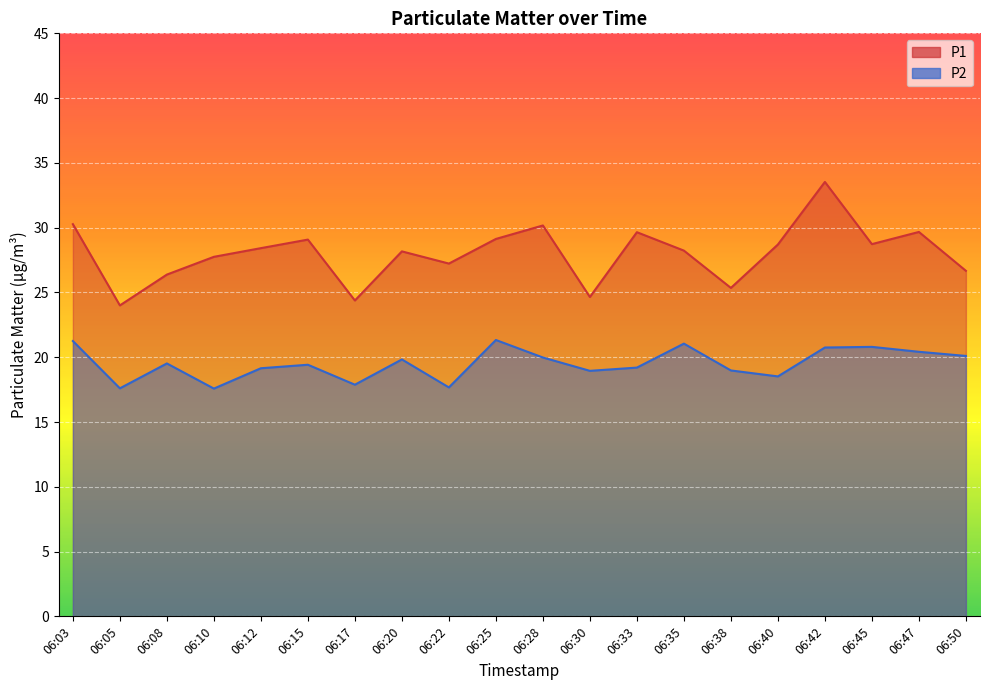

The value of P2 at 06:05 is 8.7. True or false?

False